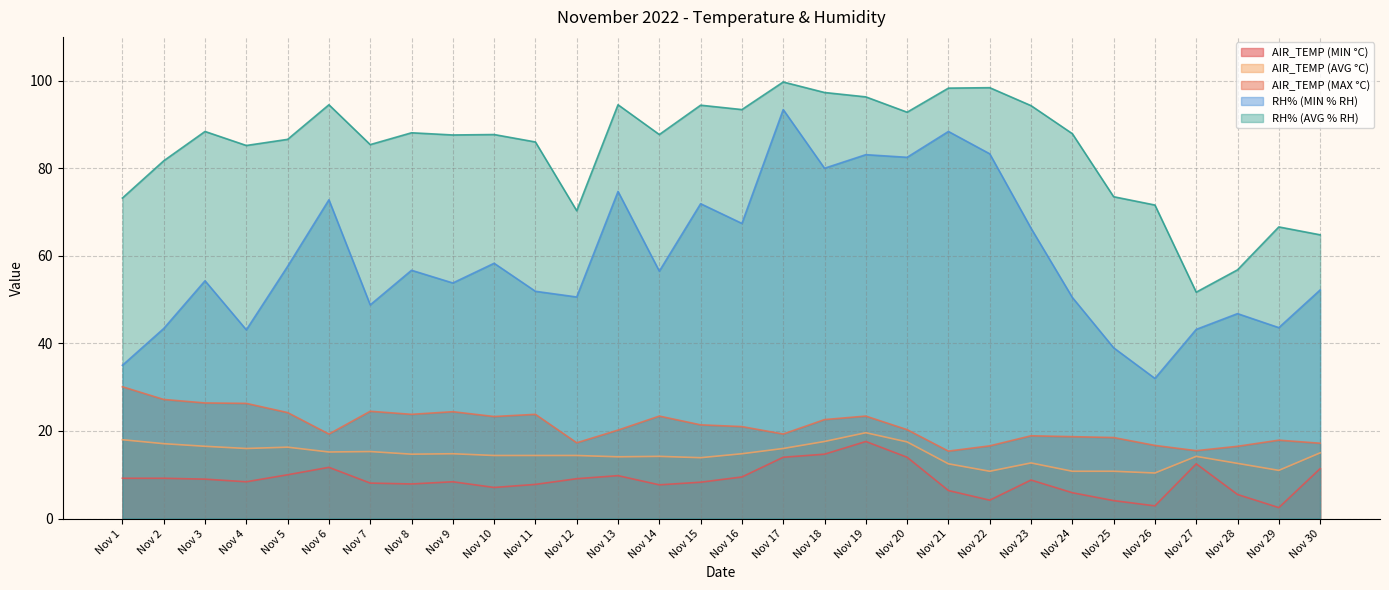

Between Nov 24 and Nov 30, which series saw the biggest shift?

RH% (AVG % RH)